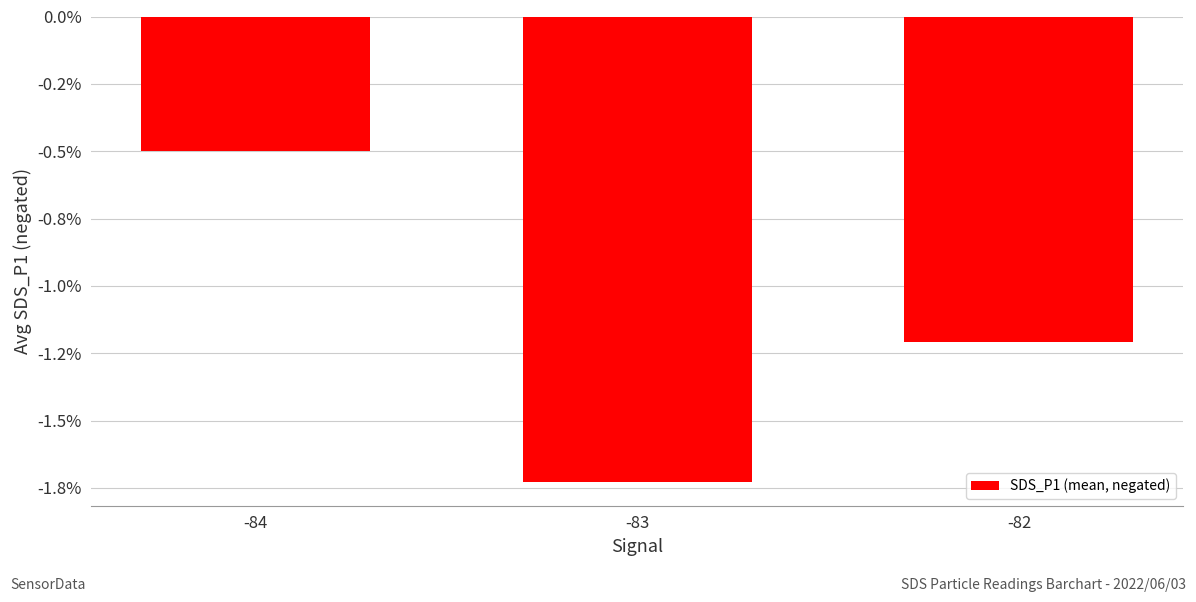

What is the value of the 3rd bar from the left?

-1.2